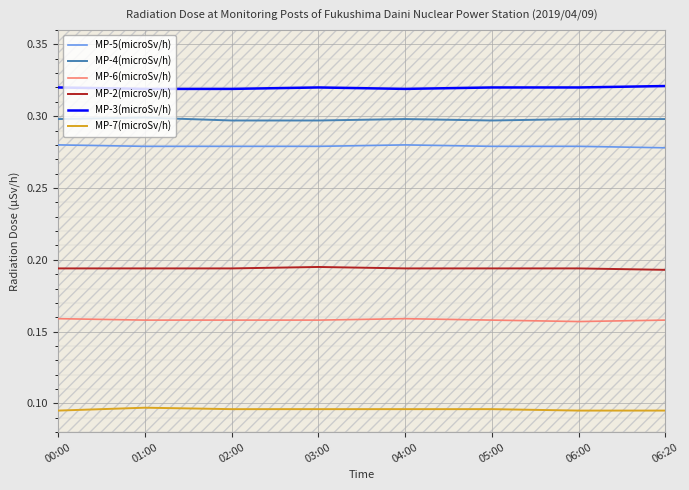

The value of MP-5(microSv/h) at 02:00 is 0.3. True or false?

True